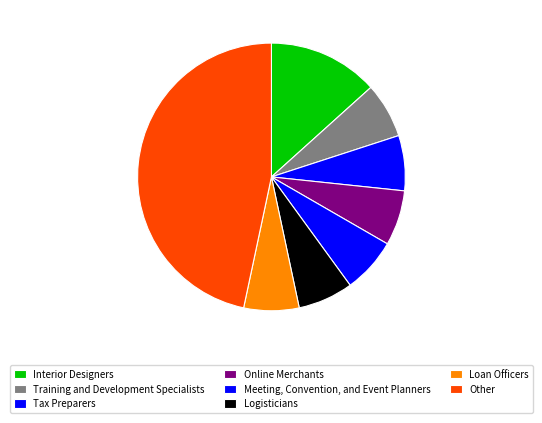

Count the number of slices in the pie.

8